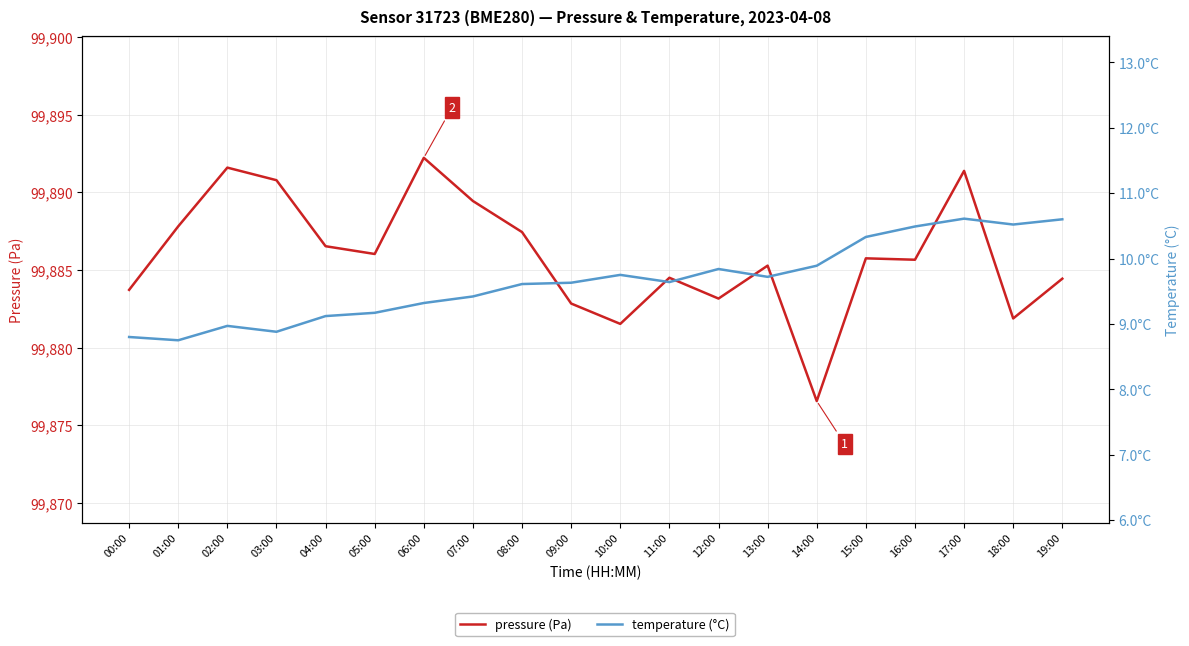

Which category has the highest value in the pressure (Pa) series?

06:00